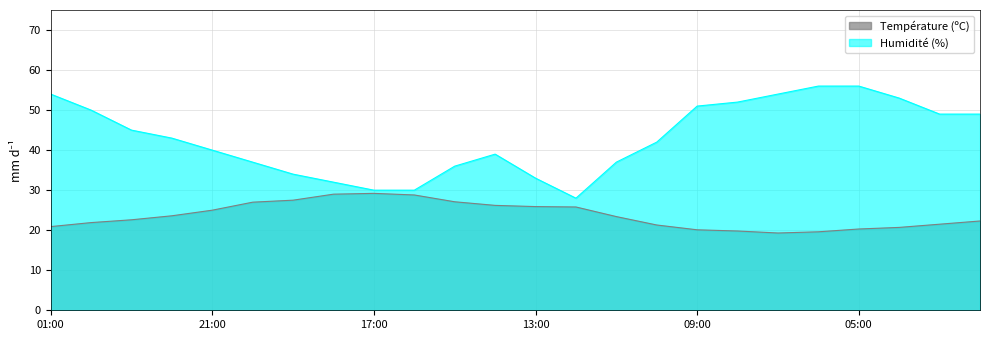

Which series has the widest spread of values?

Humidité (%)